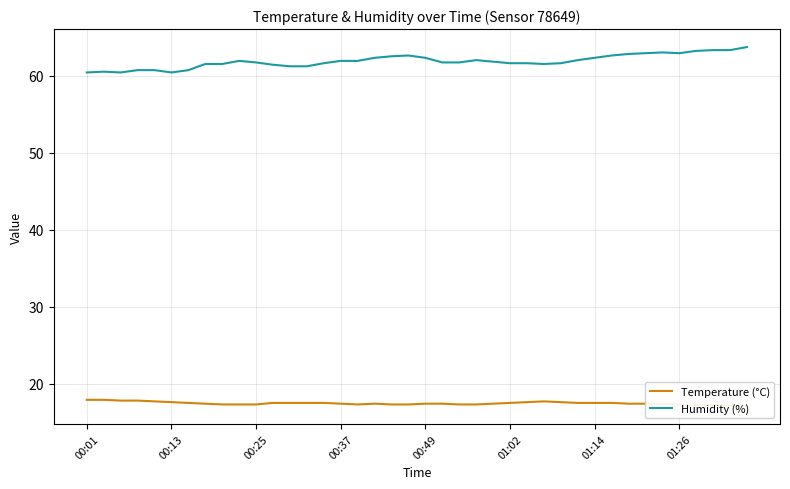

What is the spread (max minus min) of values at 00:49?

44.9